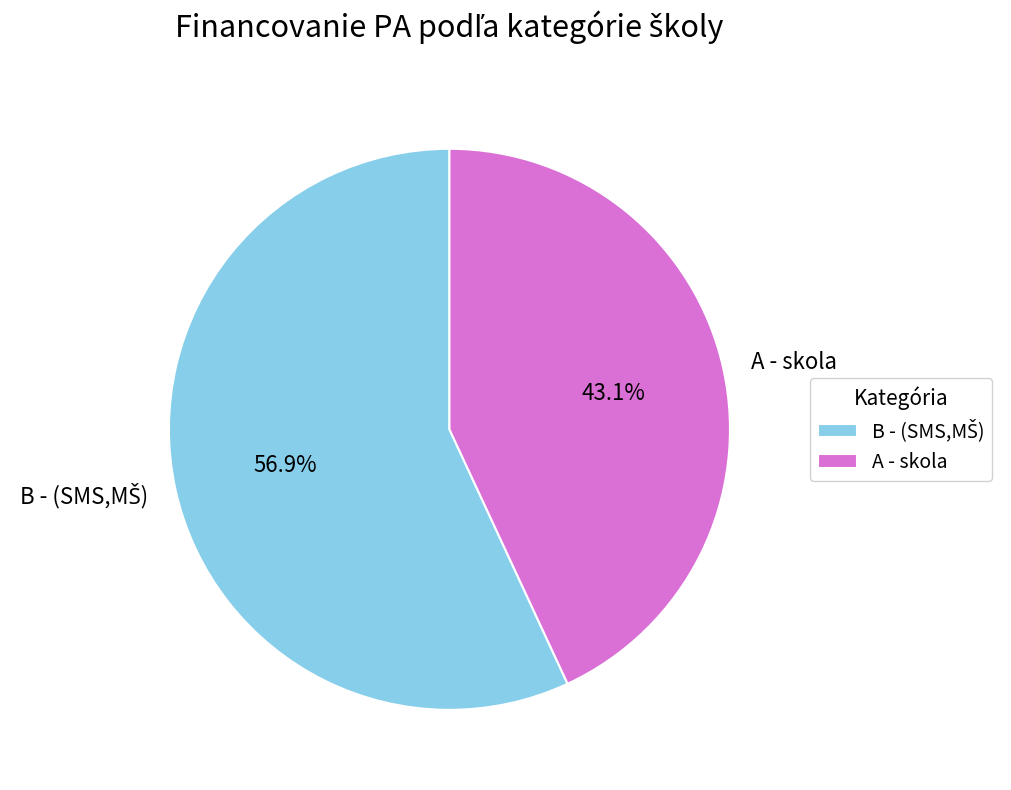

How many slices are in this pie chart?

2